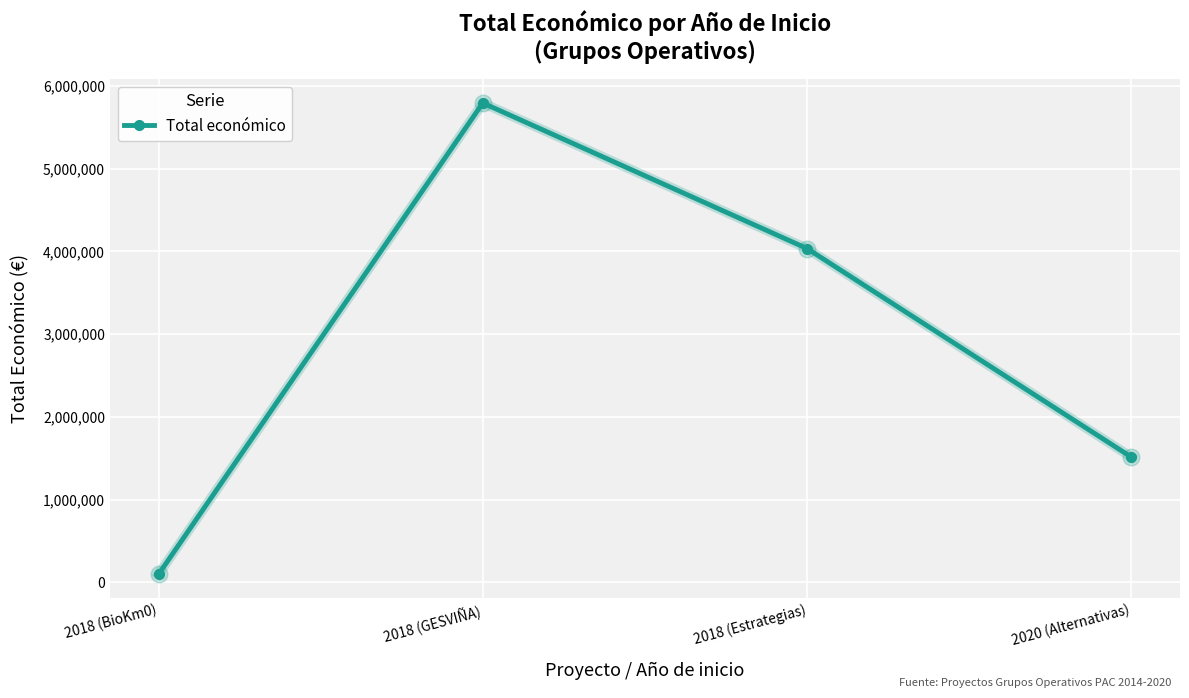

Which has a higher value, 2020 (Alternativas) or 2018 (BioKm0)?

2020 (Alternativas)